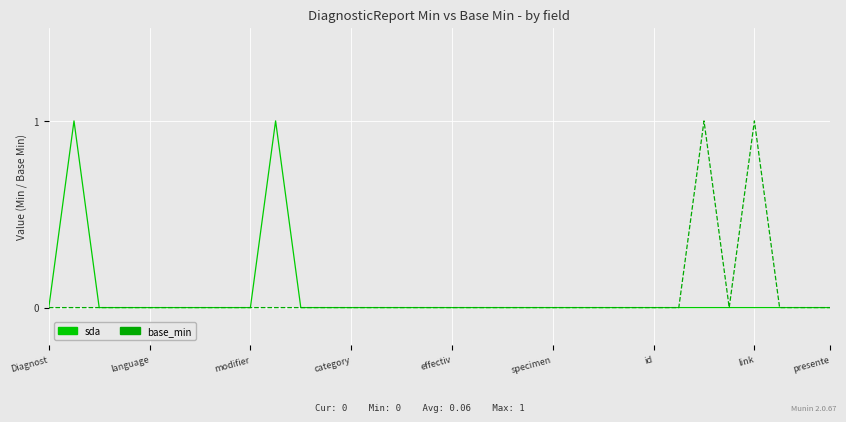

How many lines are shown in the chart?

2